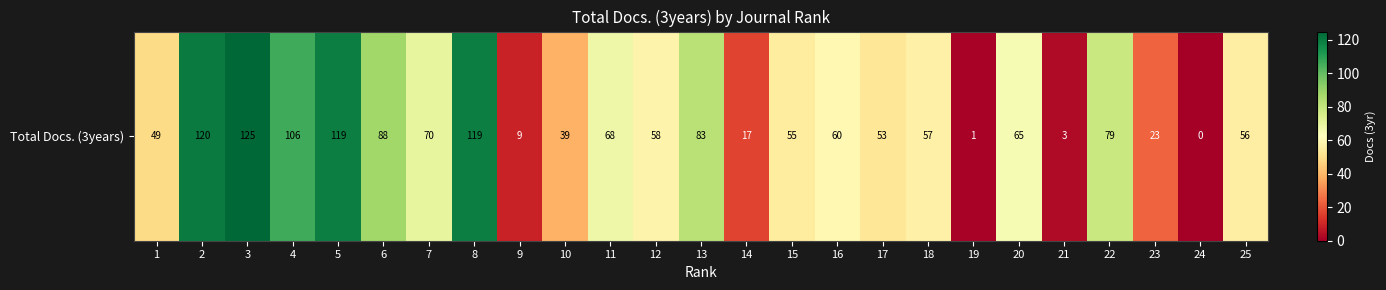

What is the difference between the second highest and second lowest values?

119